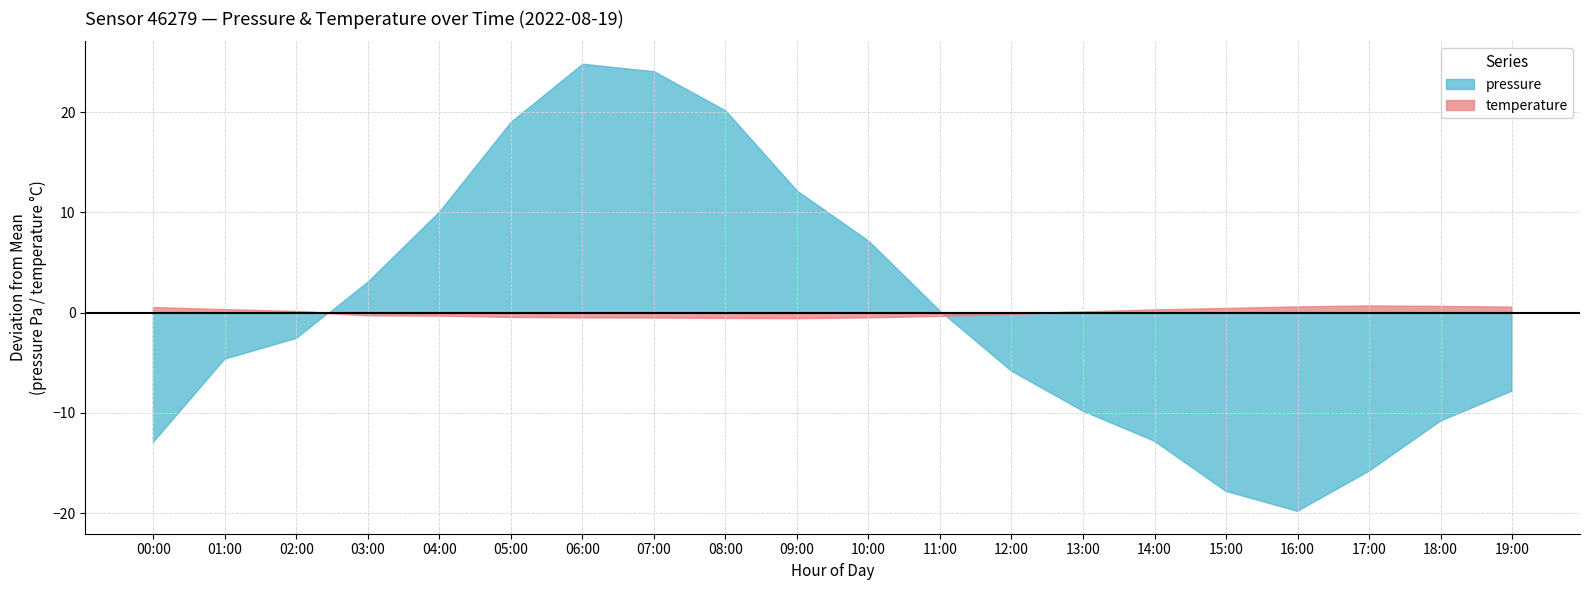

Reading right to left, what are all the values shown in this chart?

pressure: 19:00=100740.0	18:00=100737.0	17:00=100732.0	16:00=100728.0	15:00=100730.0	14:00=100735.0	13:00=100738.0	12:00=100742.0	11:00=100748.0	10:00=100755.0	09:00=100760.0	08:00=100768.0	07:00=100771.9	06:00=100772.7	05:00=100766.9	04:00=100757.9	03:00=100750.9	02:00=100745.2	01:00=100743.2	00:00=100734.9
temperature: 19:00=16.4	18:00=16.4	17:00=16.5	16:00=16.4	15:00=16.2	14:00=16.1	13:00=15.9	12:00=15.7	11:00=15.5	10:00=15.3	09:00=15.3	08:00=15.3	07:00=15.3	06:00=15.3	05:00=15.4	04:00=15.5	03:00=15.6	02:00=15.9	01:00=16.1	00:00=16.3